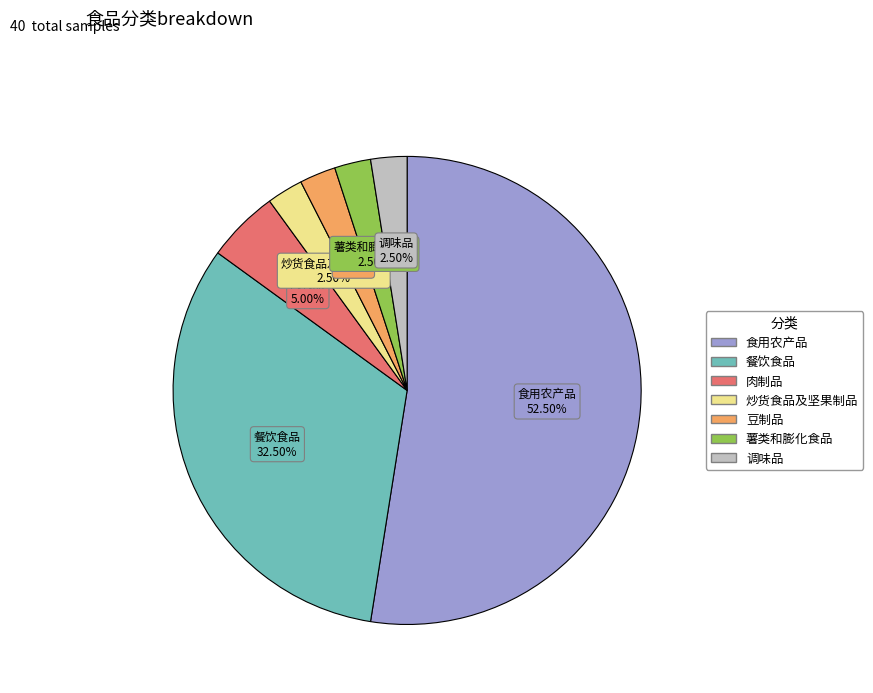

Does any single category account for the majority?

Yes